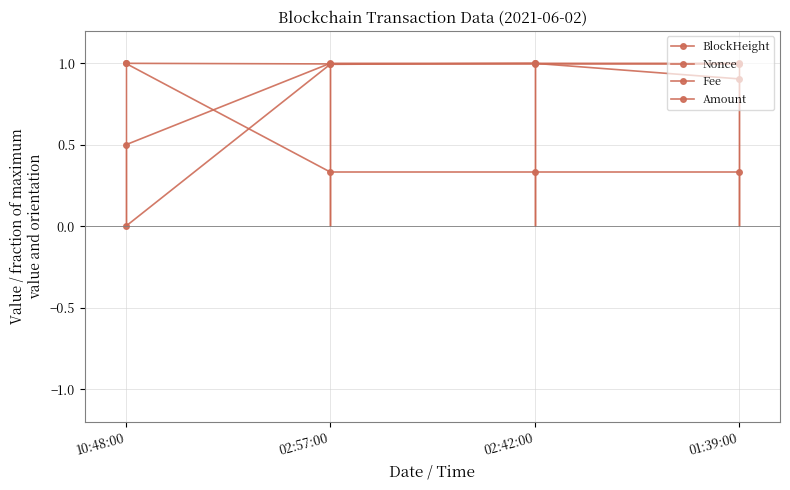

Does the chart have visible grid lines?

Yes